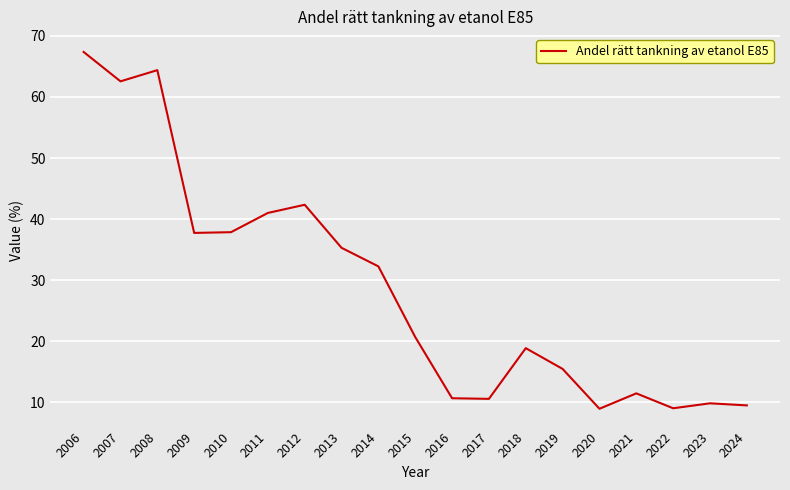

Does the chart have visible grid lines?

Yes